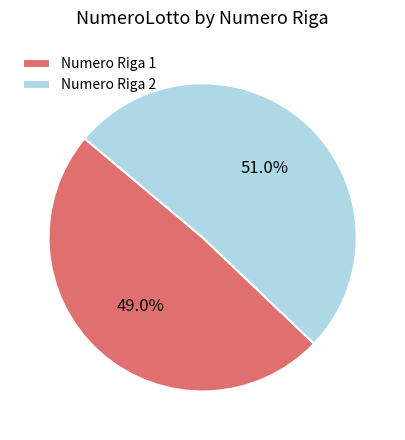

How many segments does this pie chart have?

2